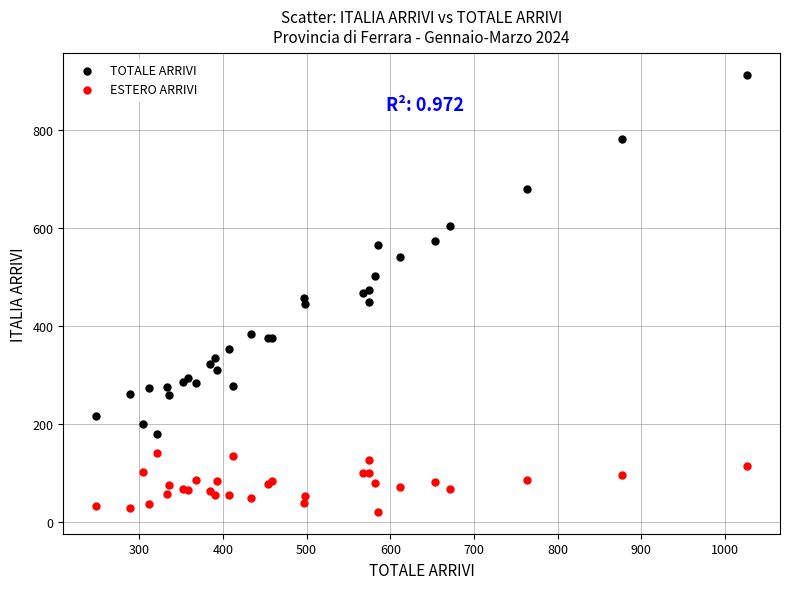

What is the X range (max minus min) for the scatter plot?

779